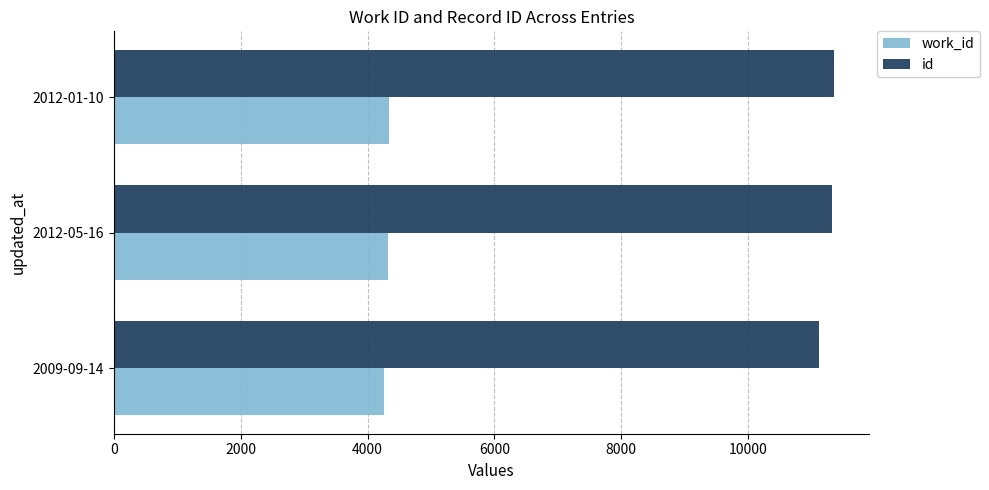

Which series has the largest total across all categories?

id